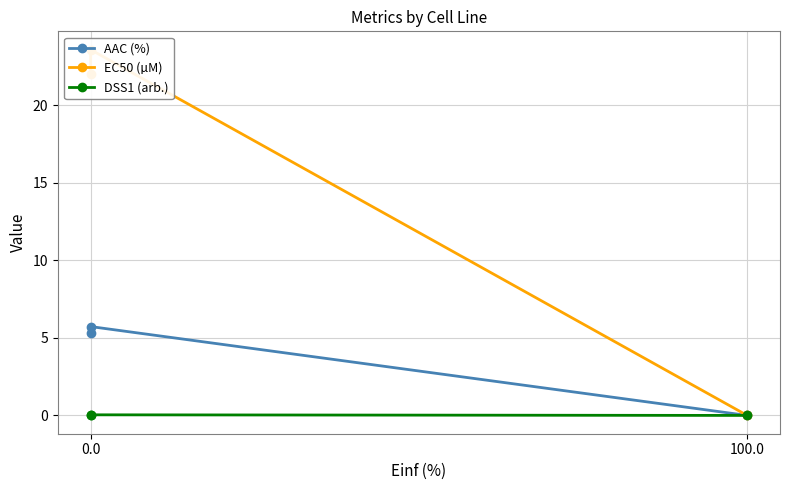

Rank the series by their average value, from highest to lowest.

EC50 (µM), AAC (%), DSS1 (arb.)